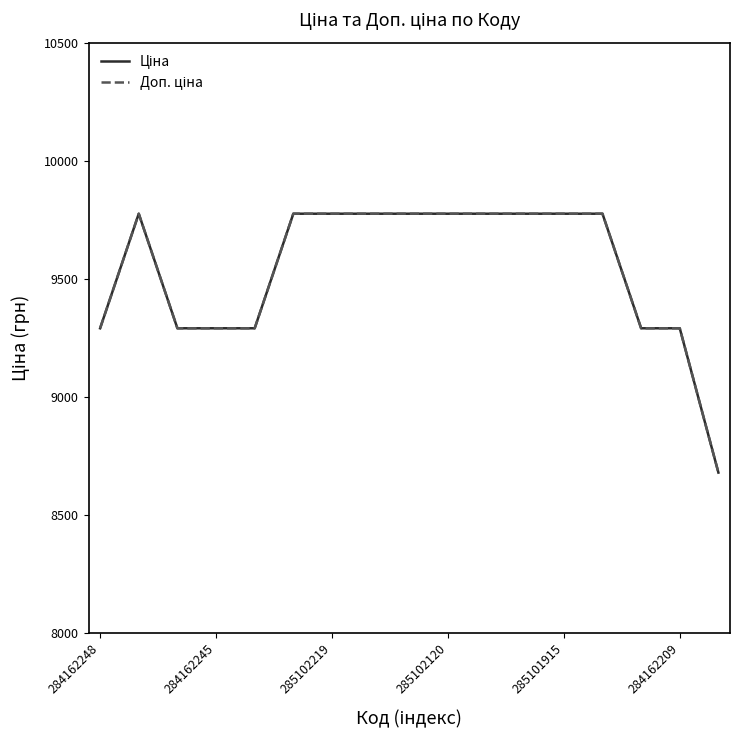

Does the chart have visible grid lines?

No